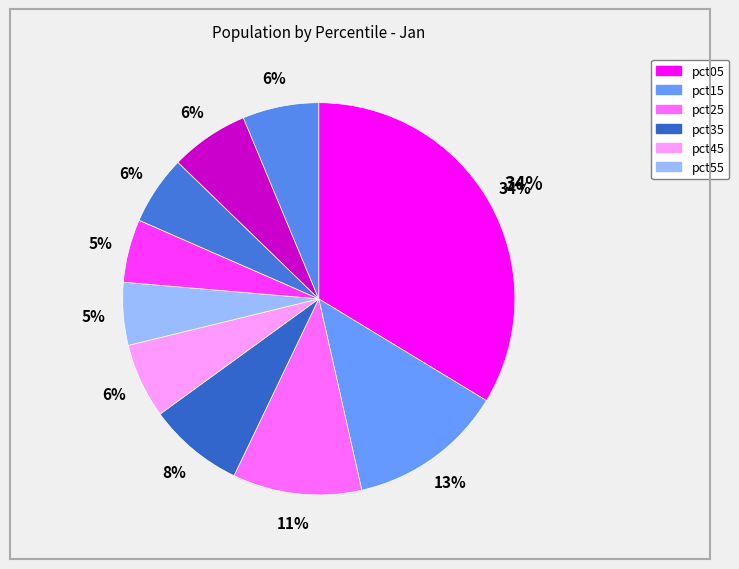

Which has a higher value, pct95 or pct75?

pct95